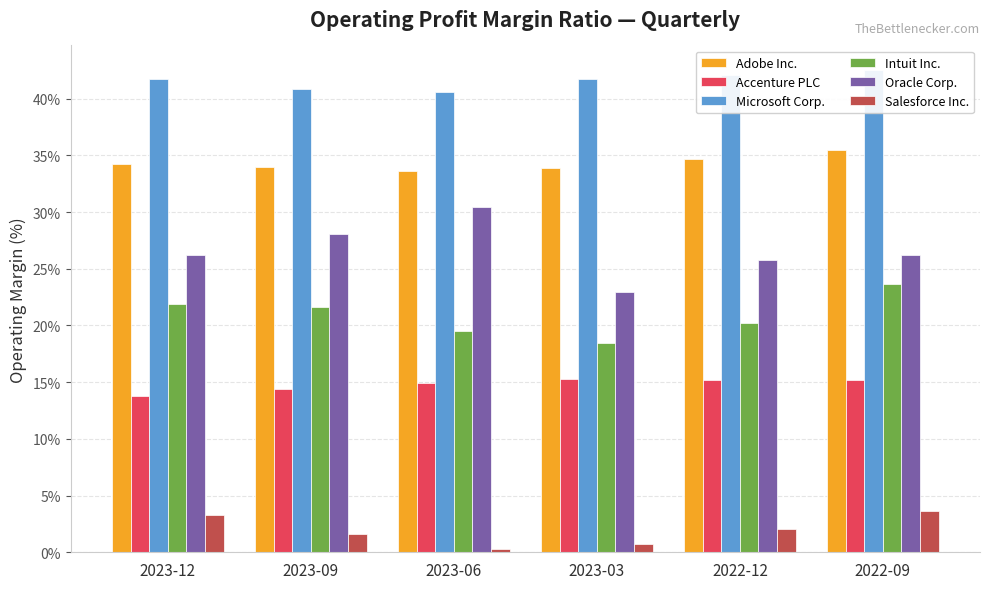

Which has a higher value, 2023-03 or 2023-09?

2023-09